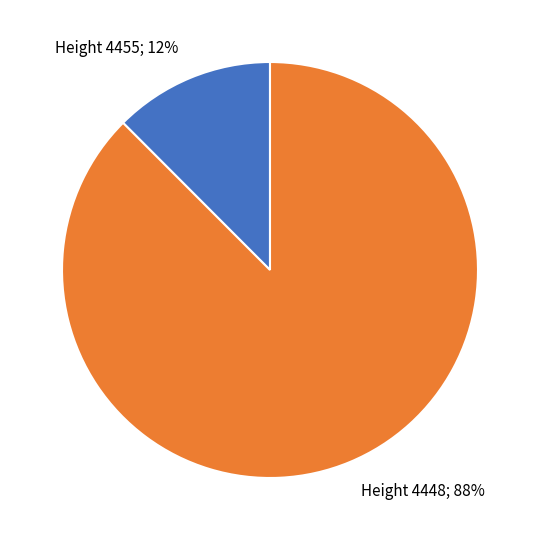

To the nearest percent, what is the combined percentage of Height 4448; 88% and Height 4455; 12%?

100%